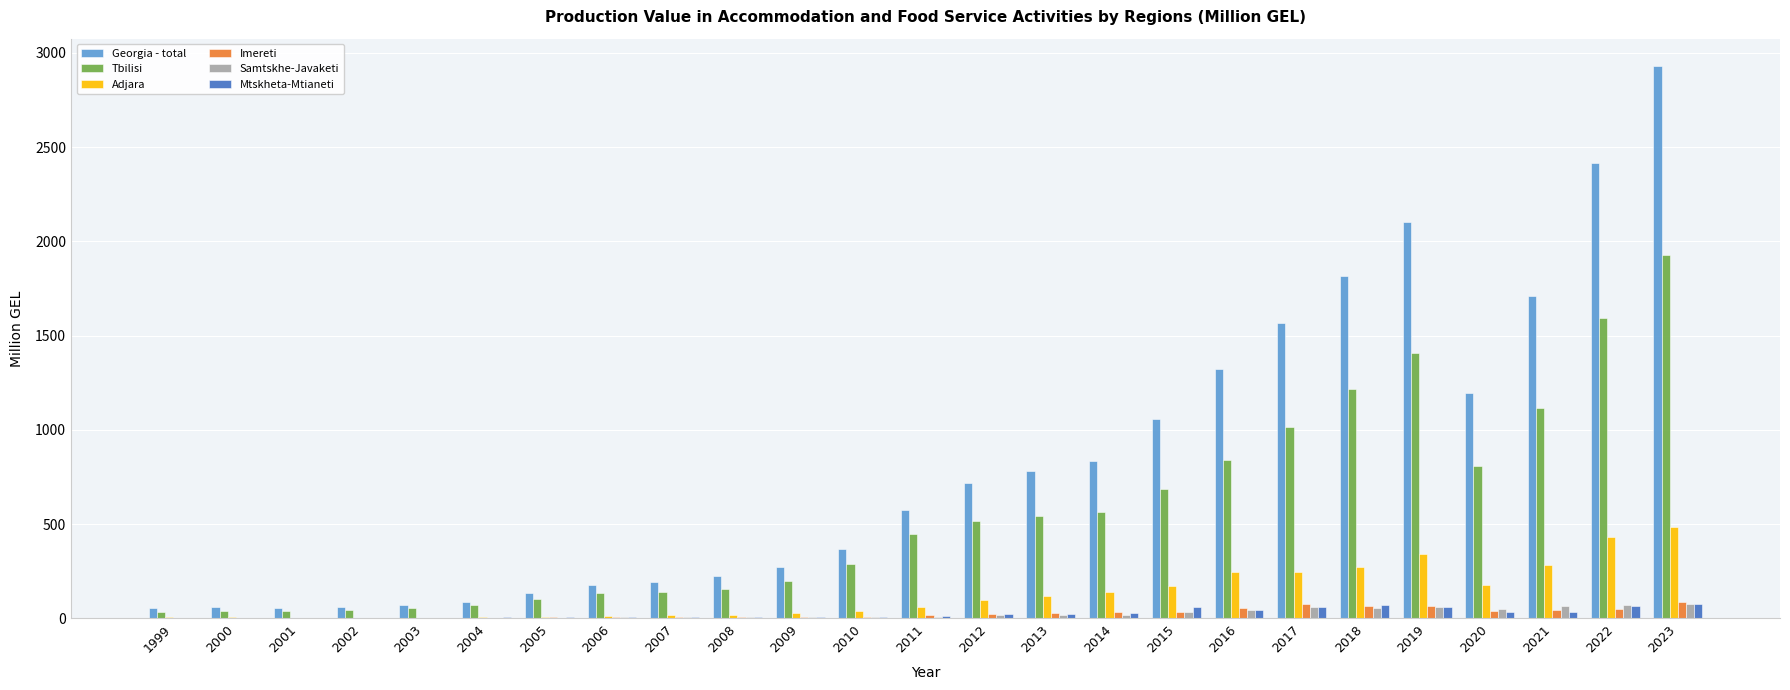

At which category is the sum across all series the highest?

2023